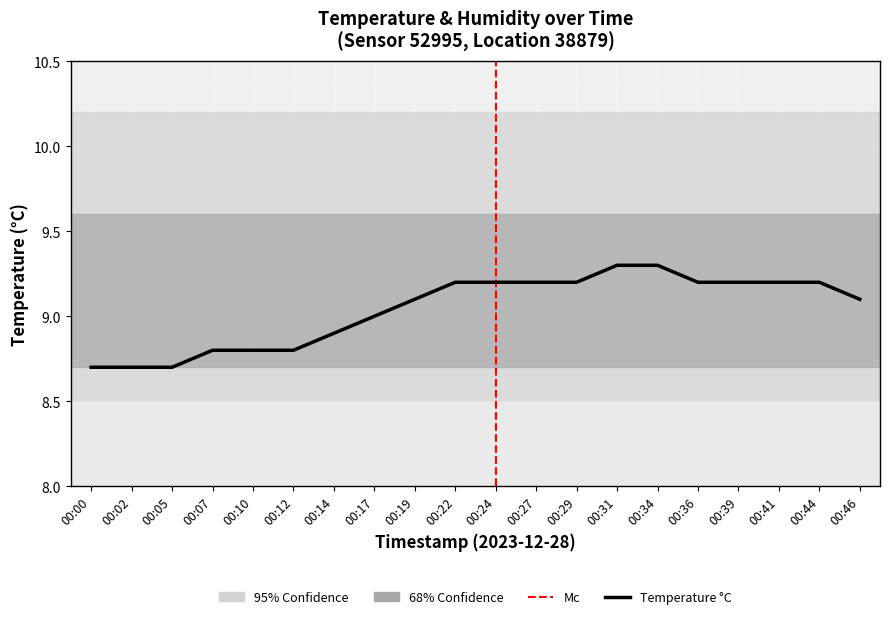

Count the values in the range 8 to 9.

8